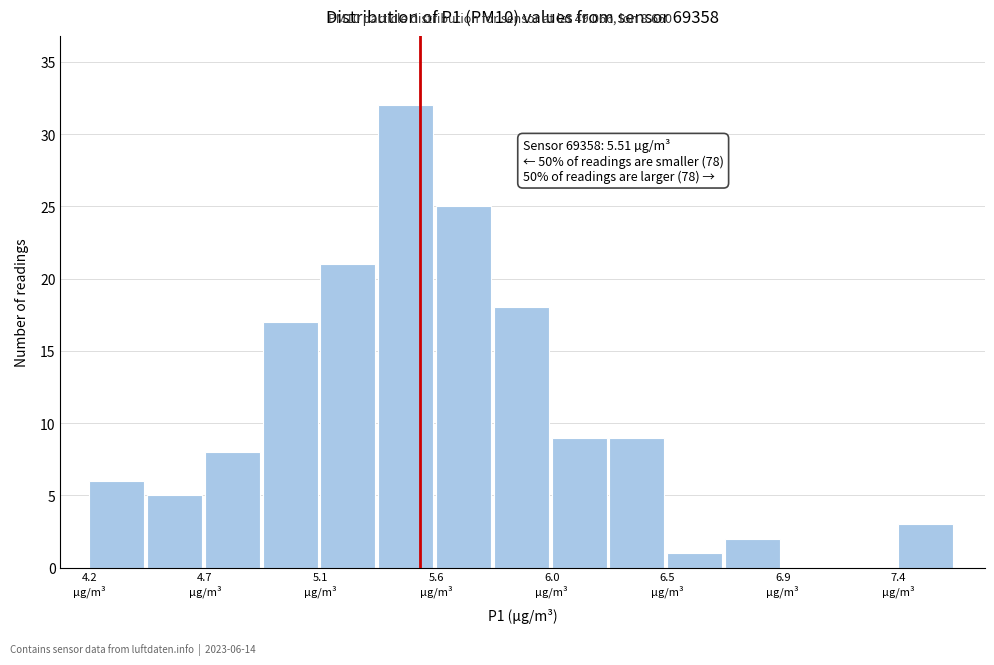

Over which range of the x-axis is the bar tallest?

5.35 to 5.55